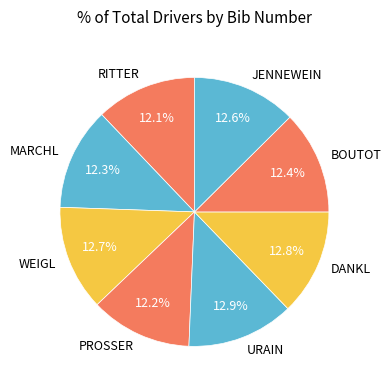

Is the sum of URAIN and JENNEWEIN greater than half?

No